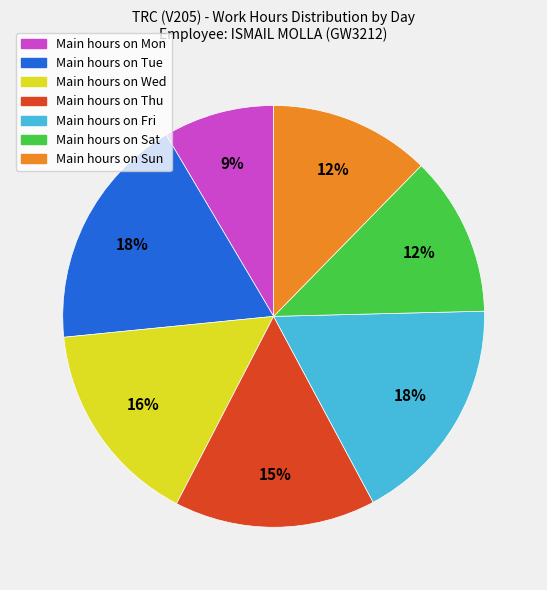

Is there any slice that represents more than half of the pie?

No